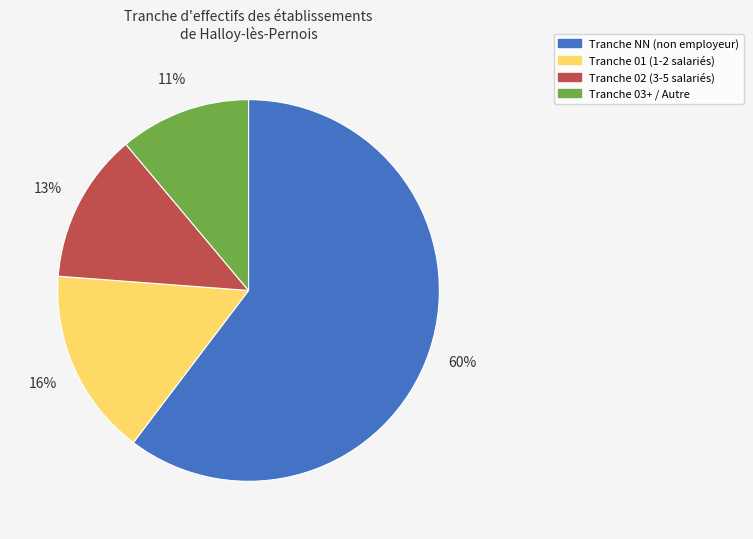

Does any single category account for the majority?

Yes